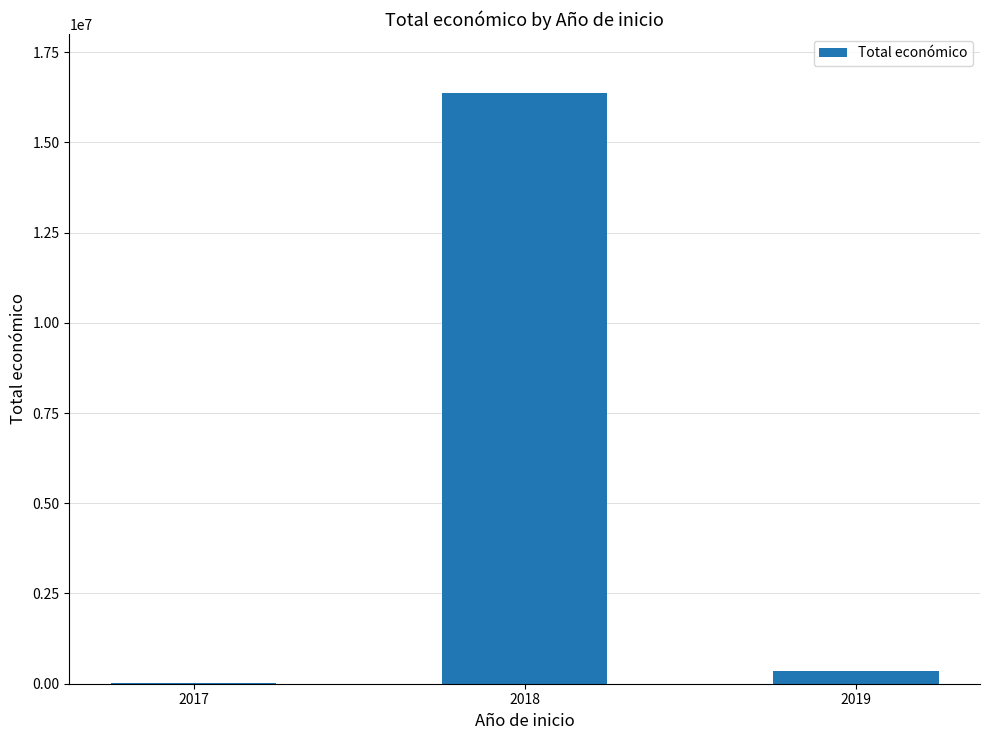

What is the difference between the values at 2017 and 2018?

16349970